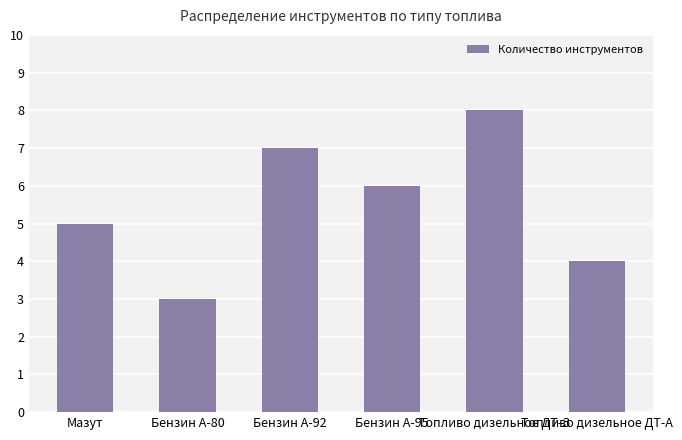

Which category has the lowest value across all series?

Бензин А-80